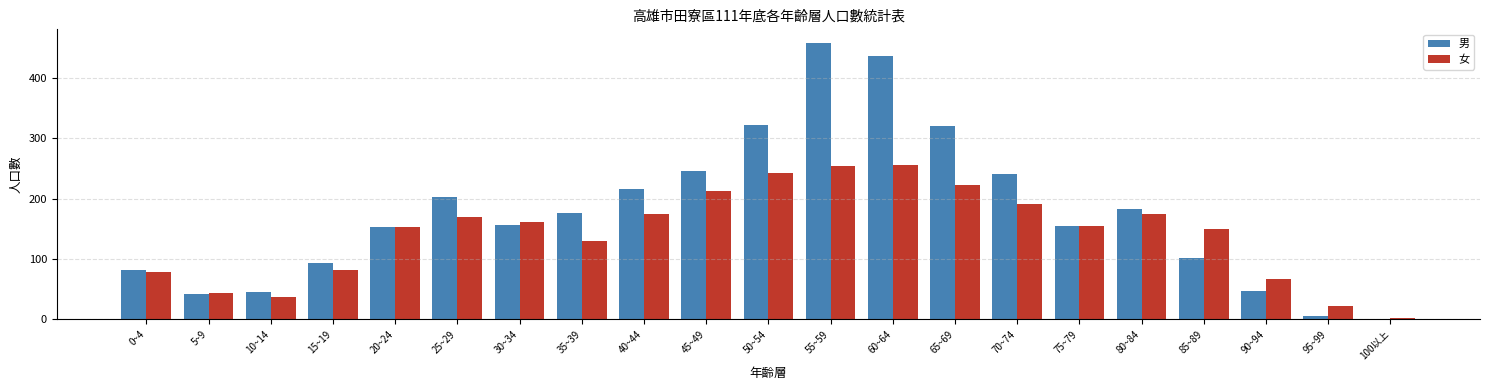

The value of 男 at 70~74 is 241. True or false?

True